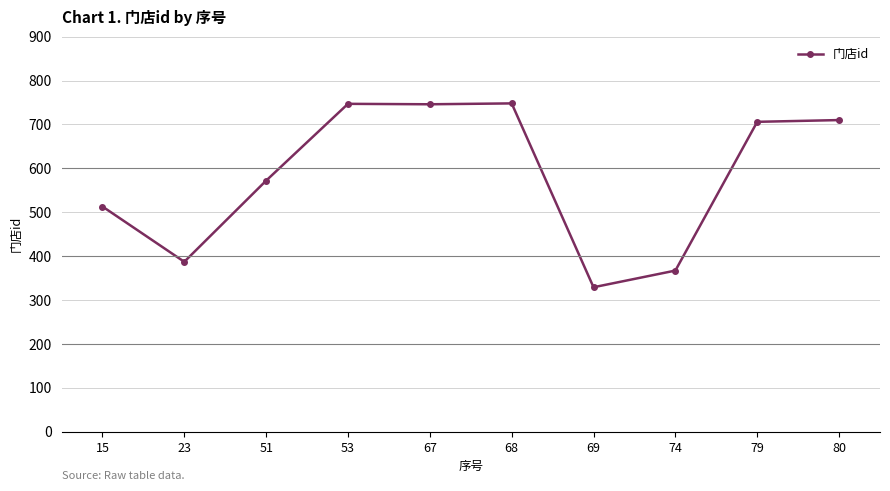

True or false: there are more than 0 points higher than both neighbors.

True